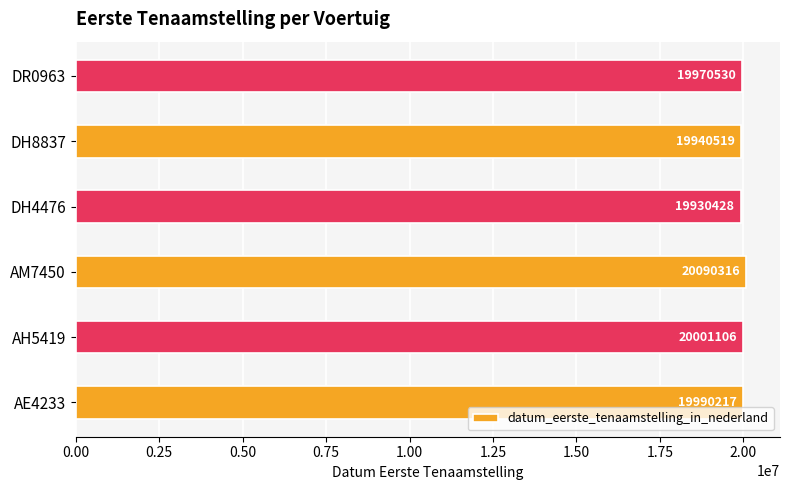

Approximately how many times larger is the value at DR0963 compared to DH8837?

1.0